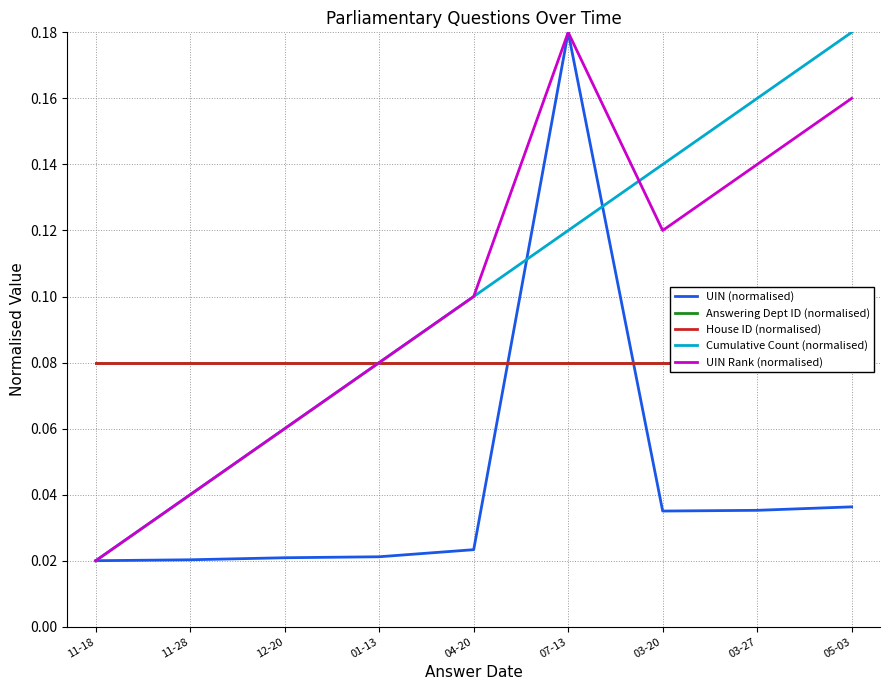

How many categories are shown in the chart?

9